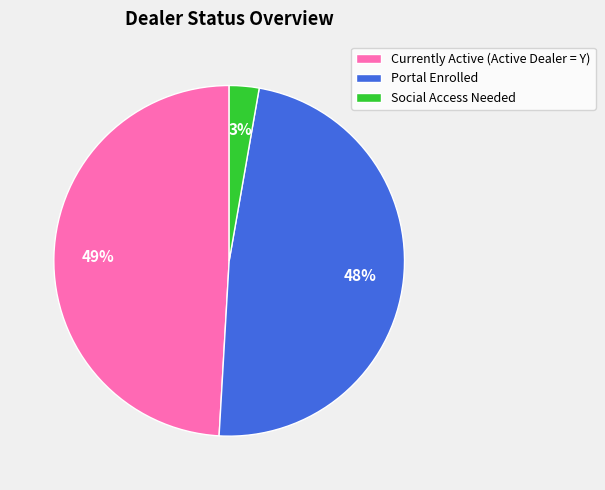

To the nearest percent, what is the difference between the largest and smallest slice percentages?

46%